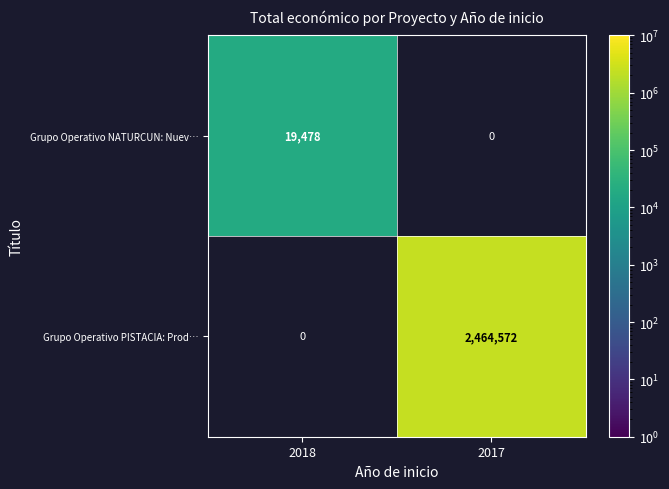

True or false: Grupo Operativo NATURCUN: Nuev… has a value of 19478 at 2018.

True